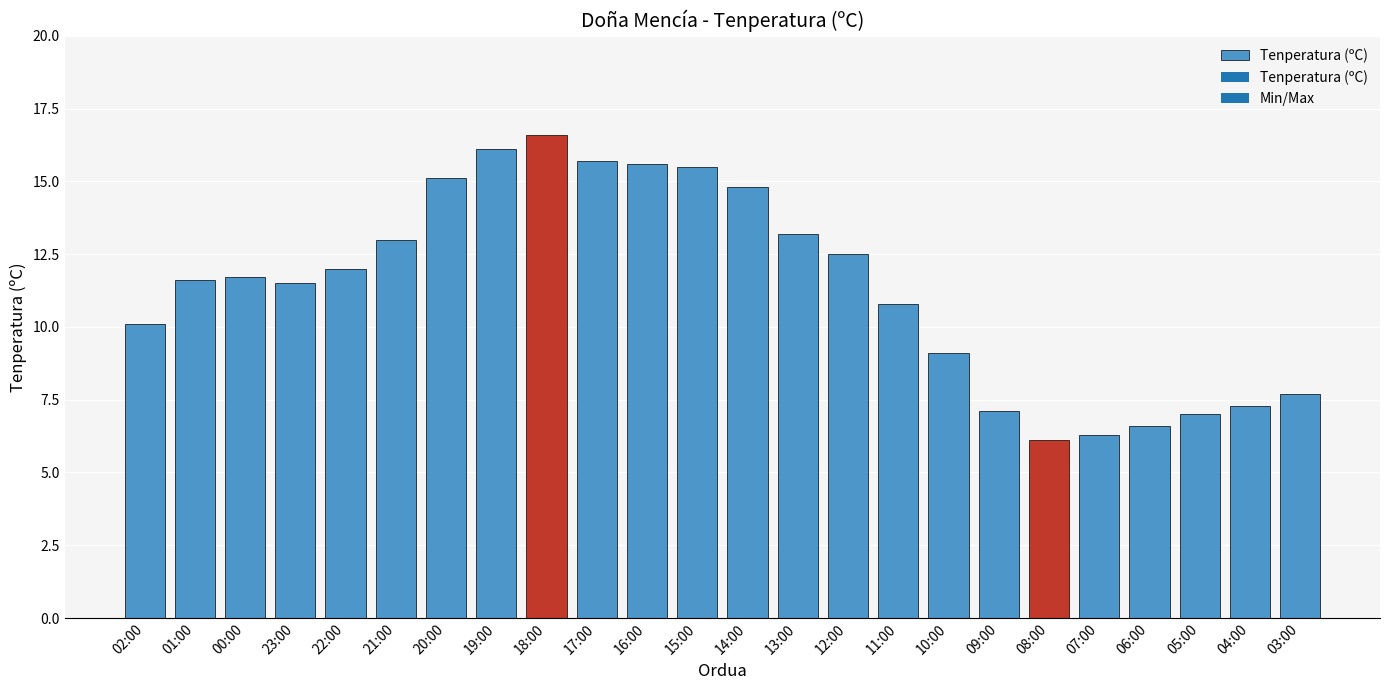

How many data points are less than 11?

10